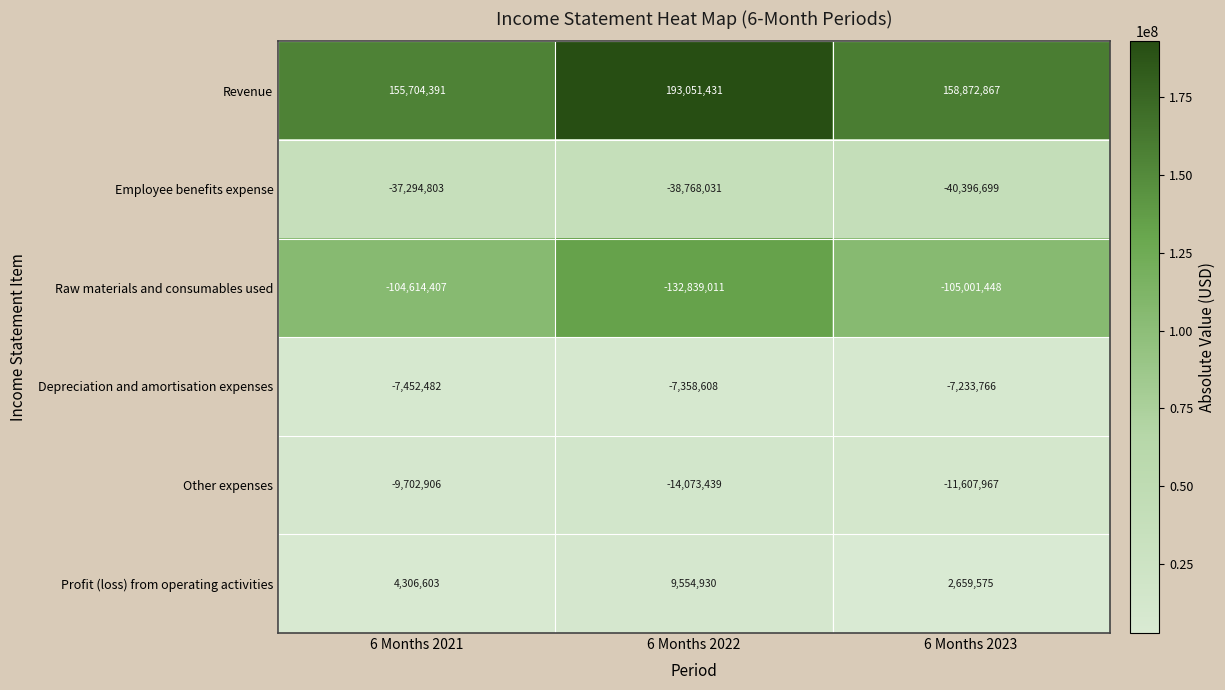

True or false: Other expenses has a value of -6828836 at 6 Months 2022.

False